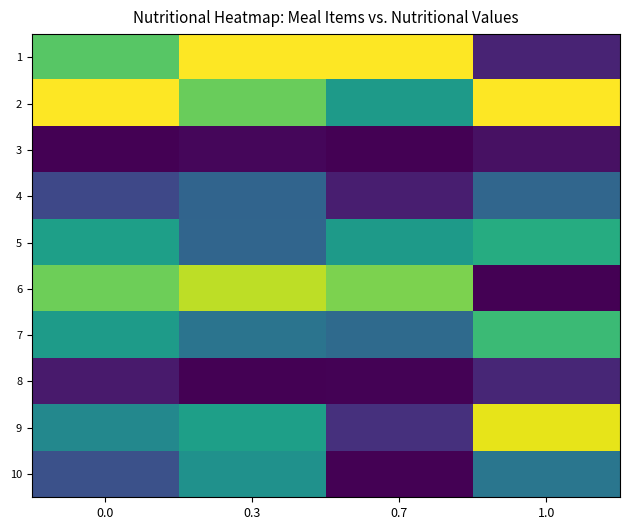

Reading right to left, transcribe all the data shown in this chart.

1: 1.0=0.1	0.7=1.0	0.3=1.0	0.0=0.7
2: 1.0=1.0	0.7=0.5	0.3=0.8	0.0=1.0
3: 1.0=0.0	0.7=0.0	0.3=0.0	0.0=0.0
4: 1.0=0.3	0.7=0.1	0.3=0.3	0.0=0.2
5: 1.0=0.6	0.7=0.5	0.3=0.3	0.0=0.6
6: 1.0=0.0	0.7=0.8	0.3=0.9	0.0=0.8
7: 1.0=0.7	0.7=0.3	0.3=0.4	0.0=0.6
8: 1.0=0.1	0.7=0.0	0.3=0.0	0.0=0.1
9: 1.0=1.0	0.7=0.1	0.3=0.6	0.0=0.5
10: 1.0=0.4	0.7=0.0	0.3=0.5	0.0=0.2